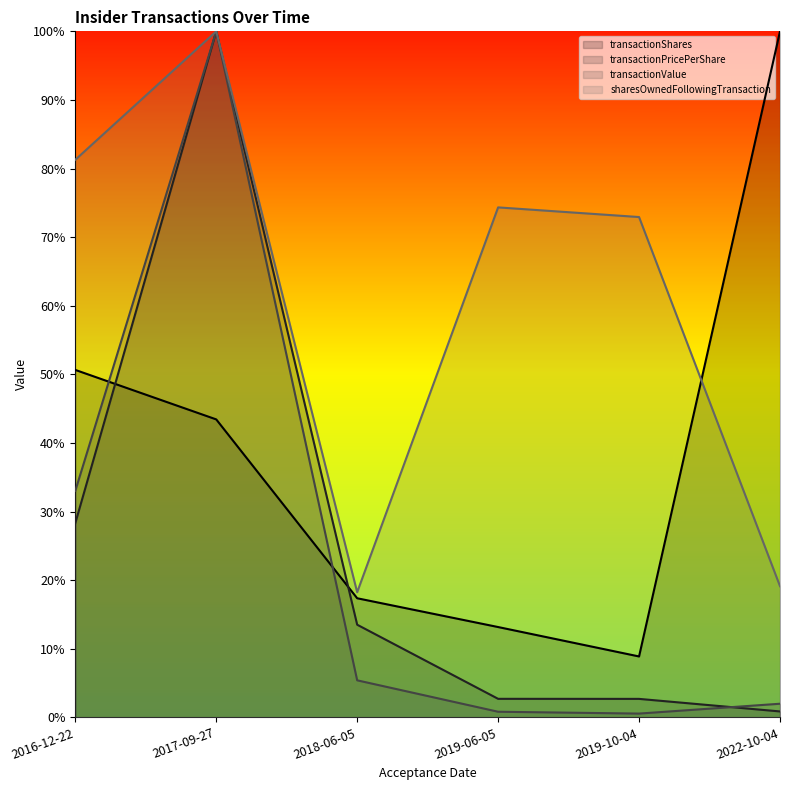

Which category has the lowest value across all series?

2019-10-04